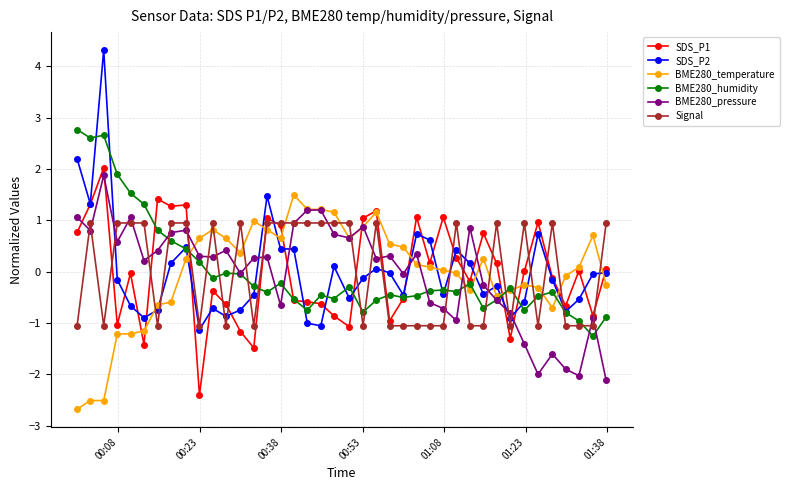

In BME280_pressure, how many points are lower than both neighbors (excluding endpoints)?

12